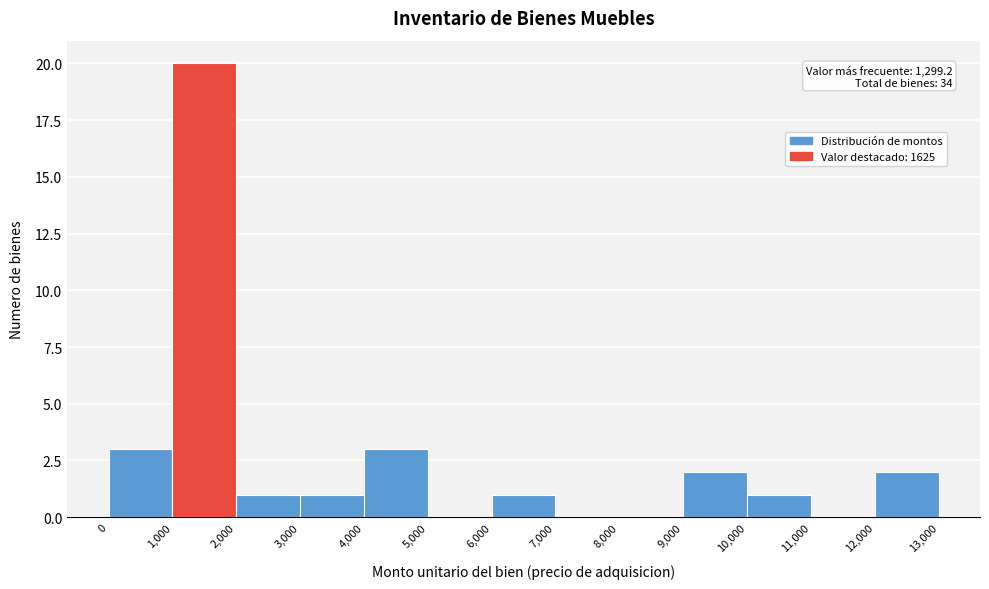

Over which range of the x-axis is the bar tallest?

1,000 to 2,000